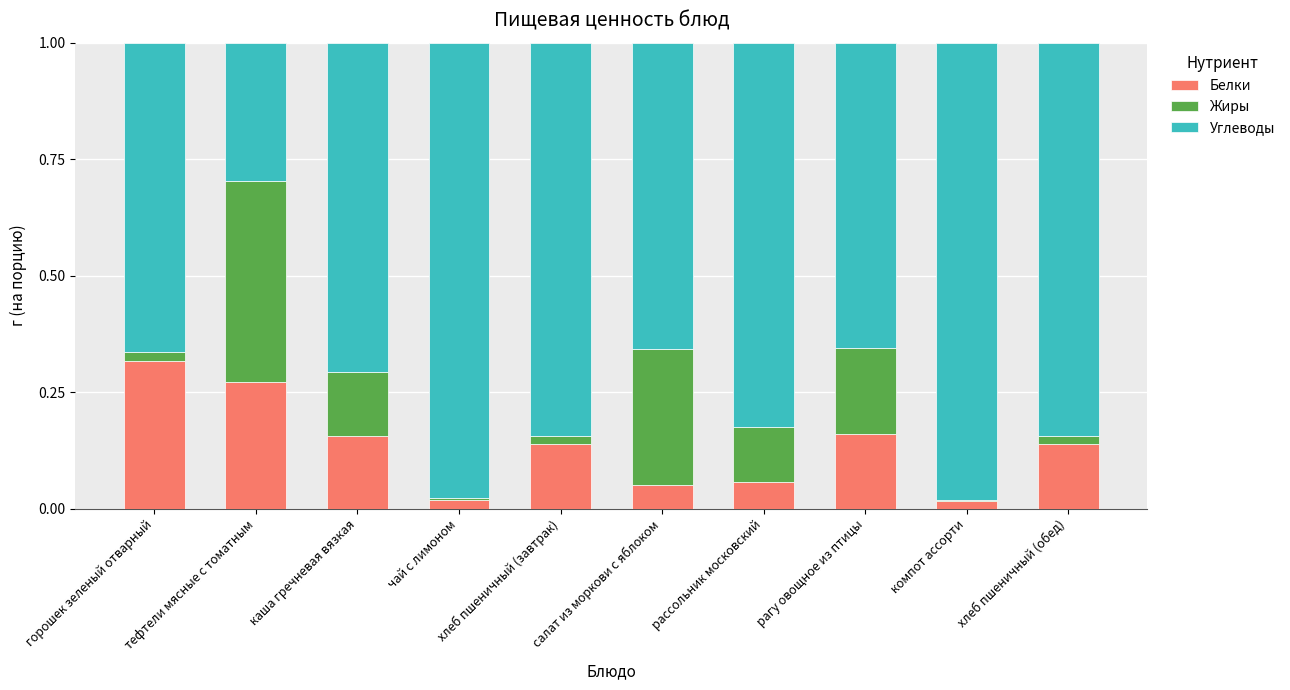

How many bars are there in total?

10